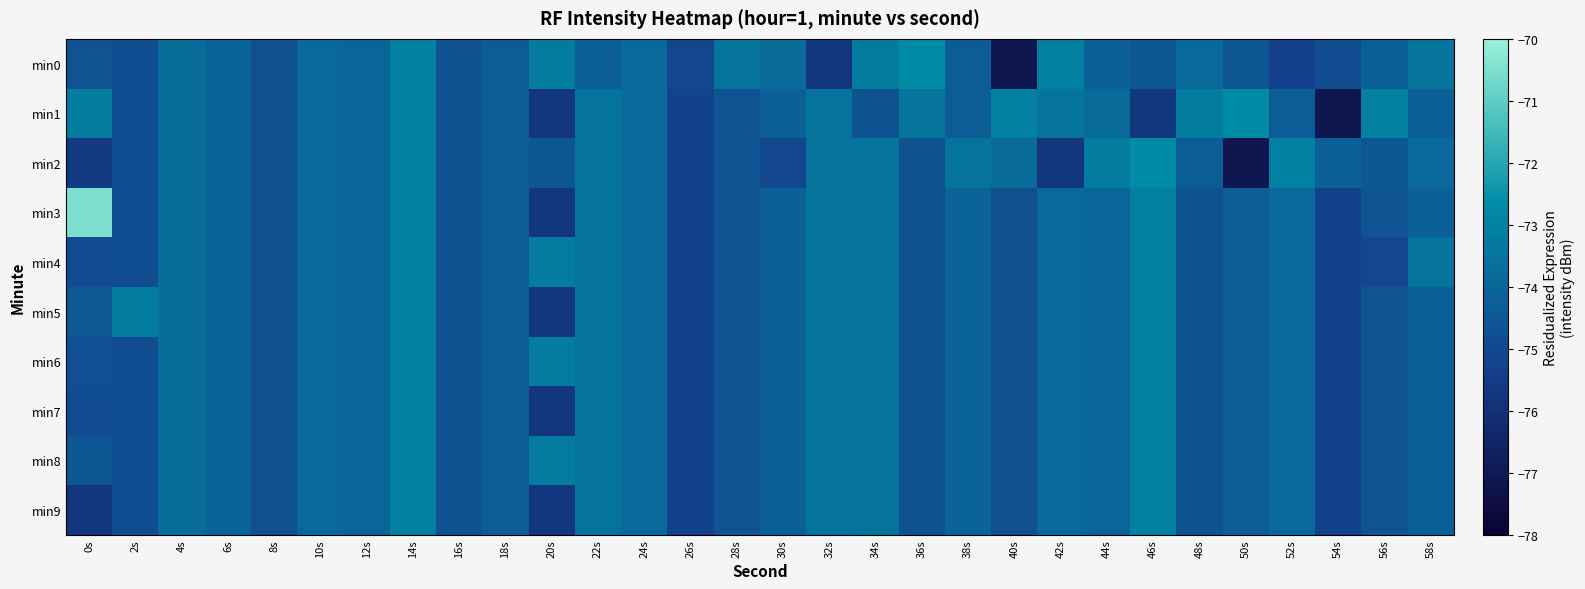

Between 32s and 40s, which series saw the biggest shift?

min0